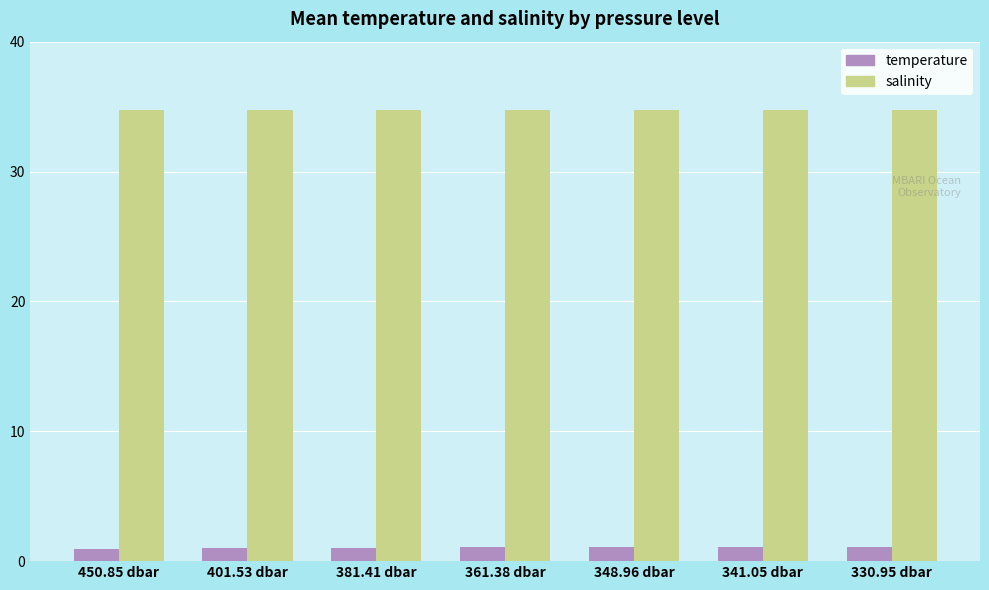

Does the chart contain stacked bars?

No